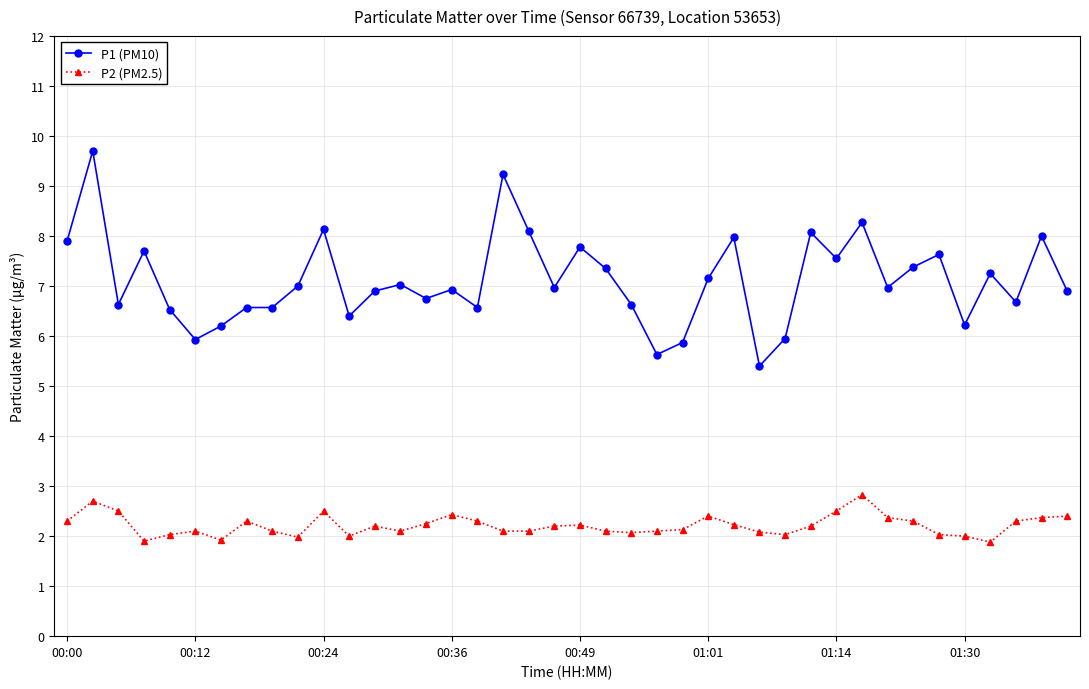

Which series has the largest range (max minus min)?

P1 (PM10)